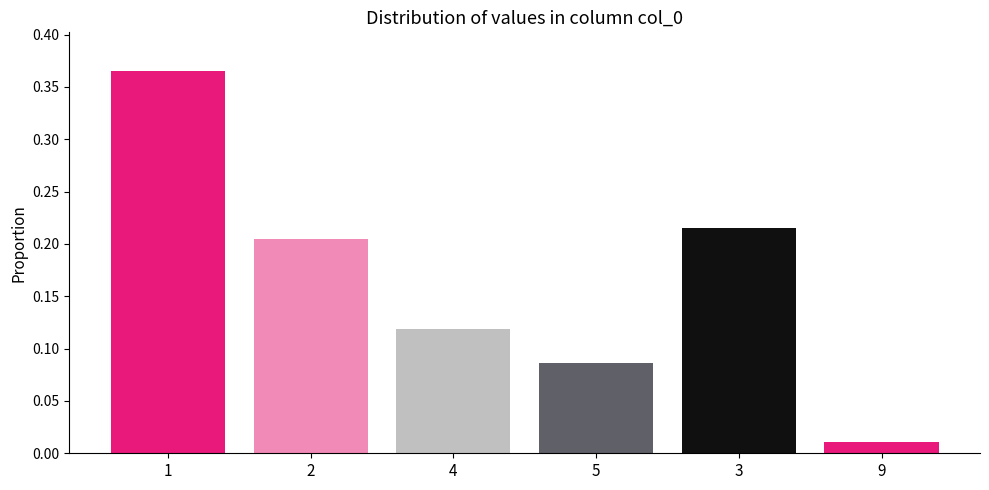

Between 3 and 9, which is larger?

3